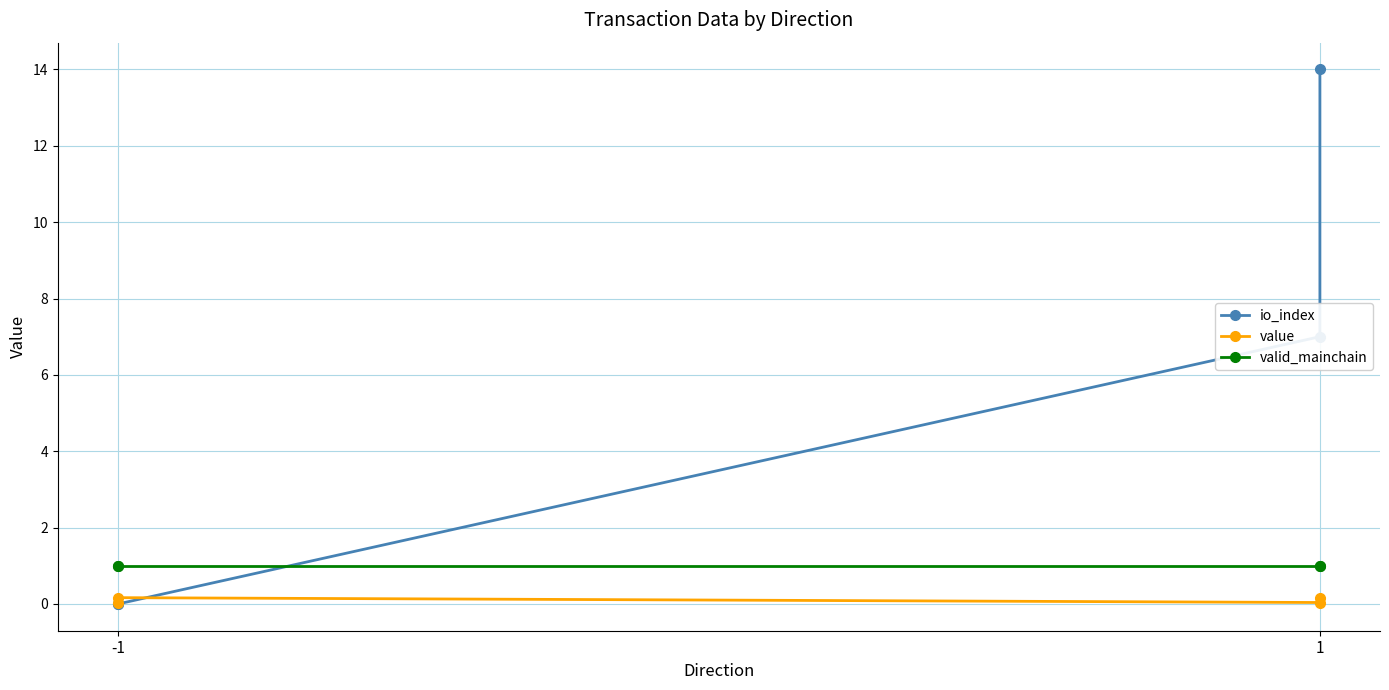

True or false: value has more than 1 points higher than both neighbors.

False